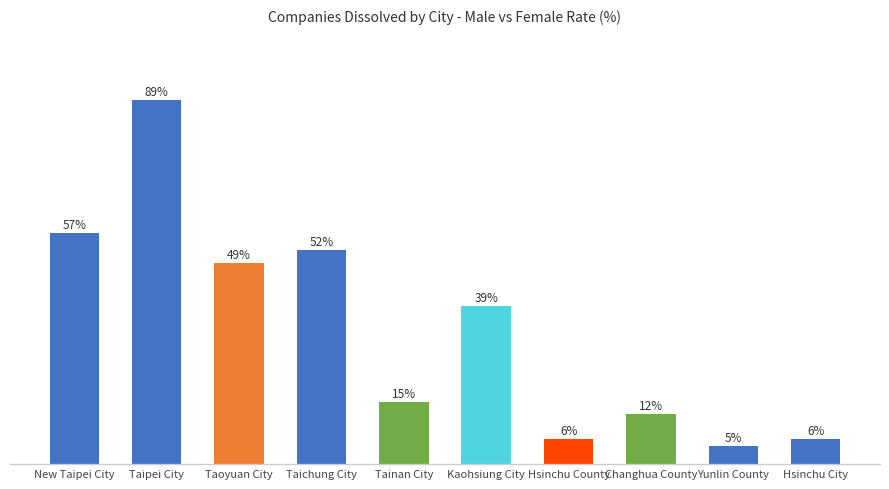

What is the ratio of the value at New Taipei City to the value at Hsinchu City?

9.3